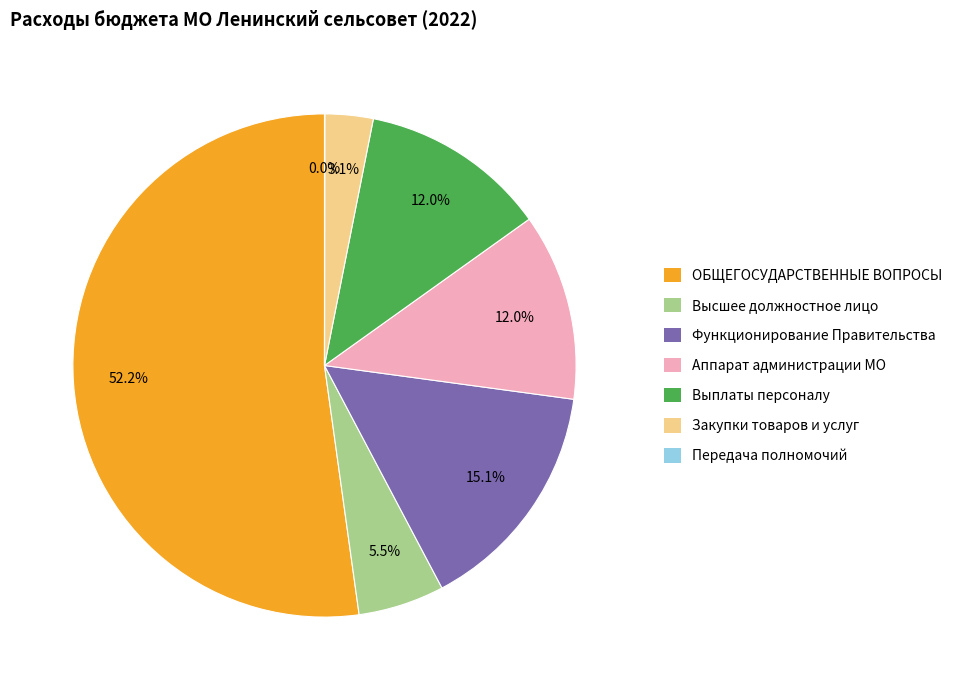

Does any single category account for the majority?

Yes